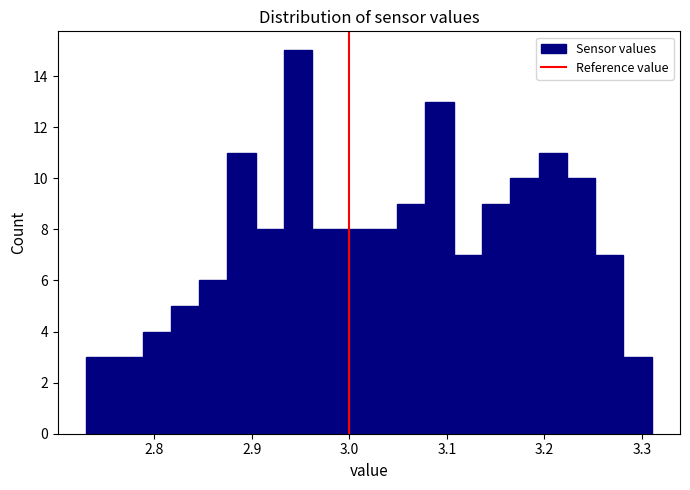

Around what value on the x-axis is the tallest bar? Give the approximate position of its centre, as read against the axis.

2.95